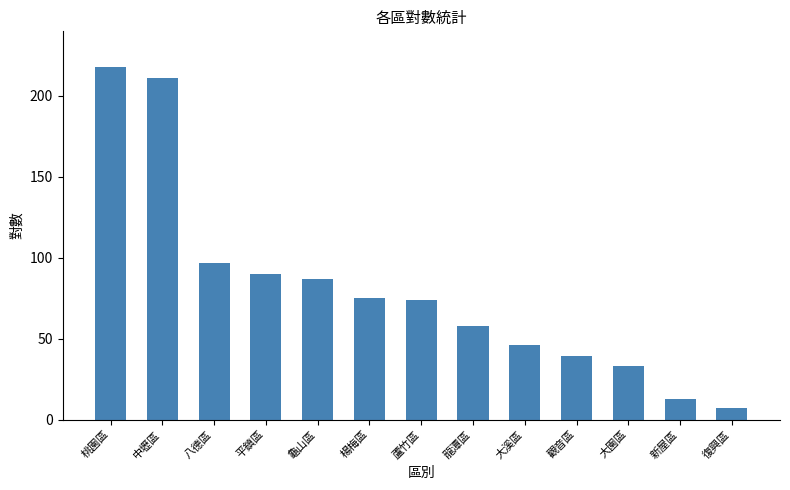

What is the sum of the values at 龍潭區 and 平鎮區?

148